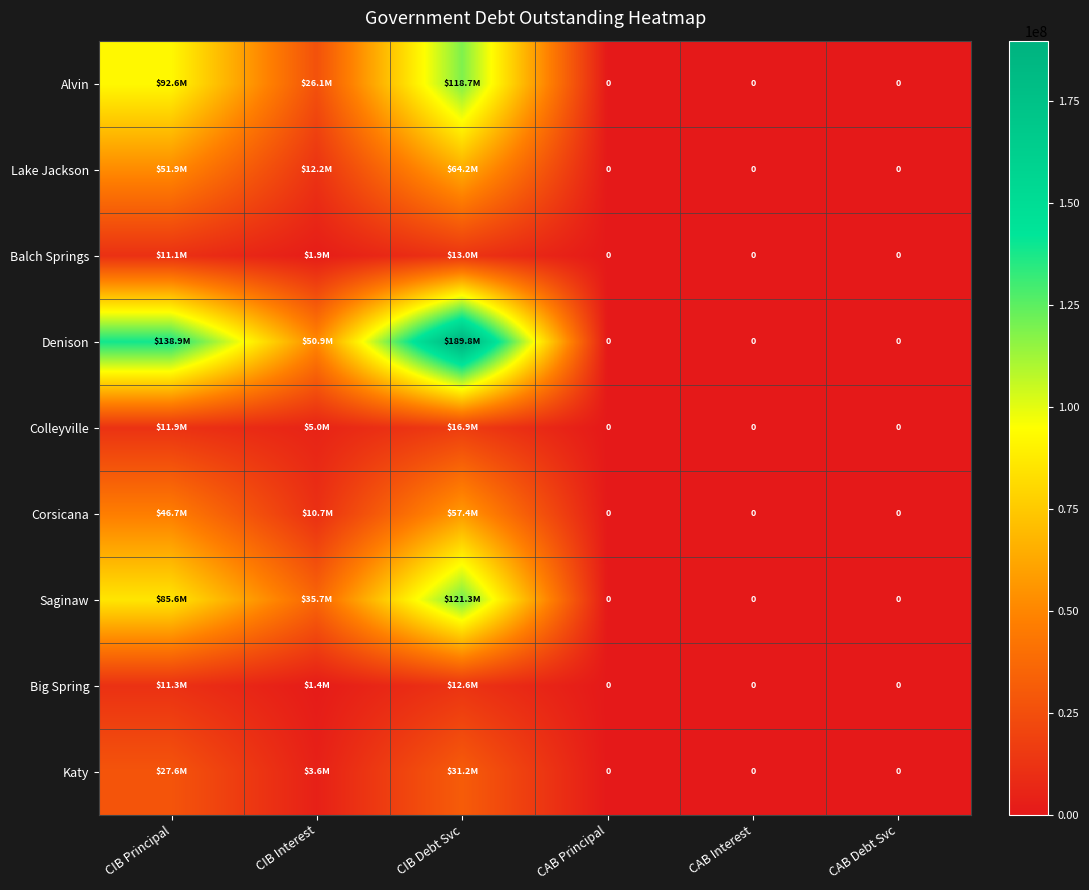

Is it true that Corsicana equals 0.0 at CAB Principal?

True